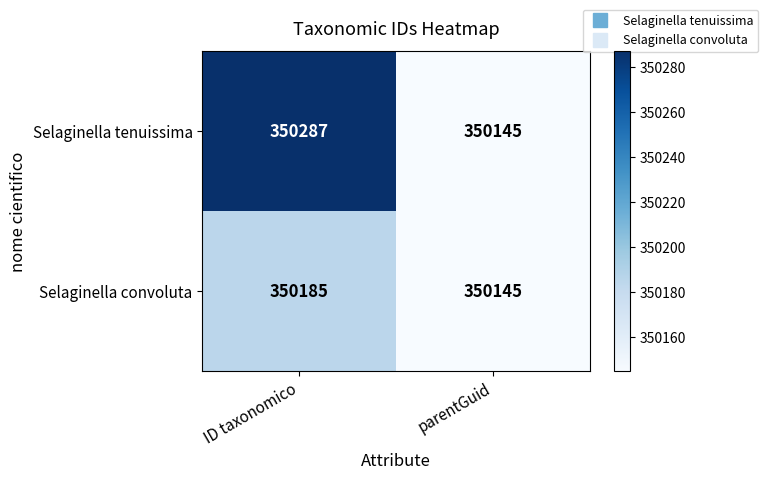

Reading left to right, list all the values displayed in this chart.

Selaginella tenuissima: 350287	350145
Selaginella convoluta: 350185	350145